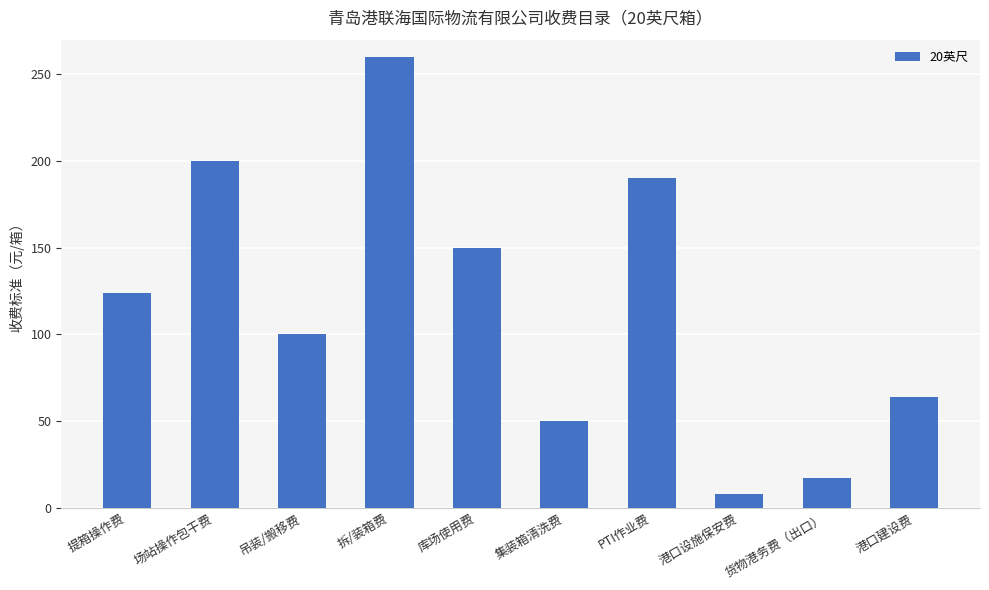

What is the sum of all values?

1163